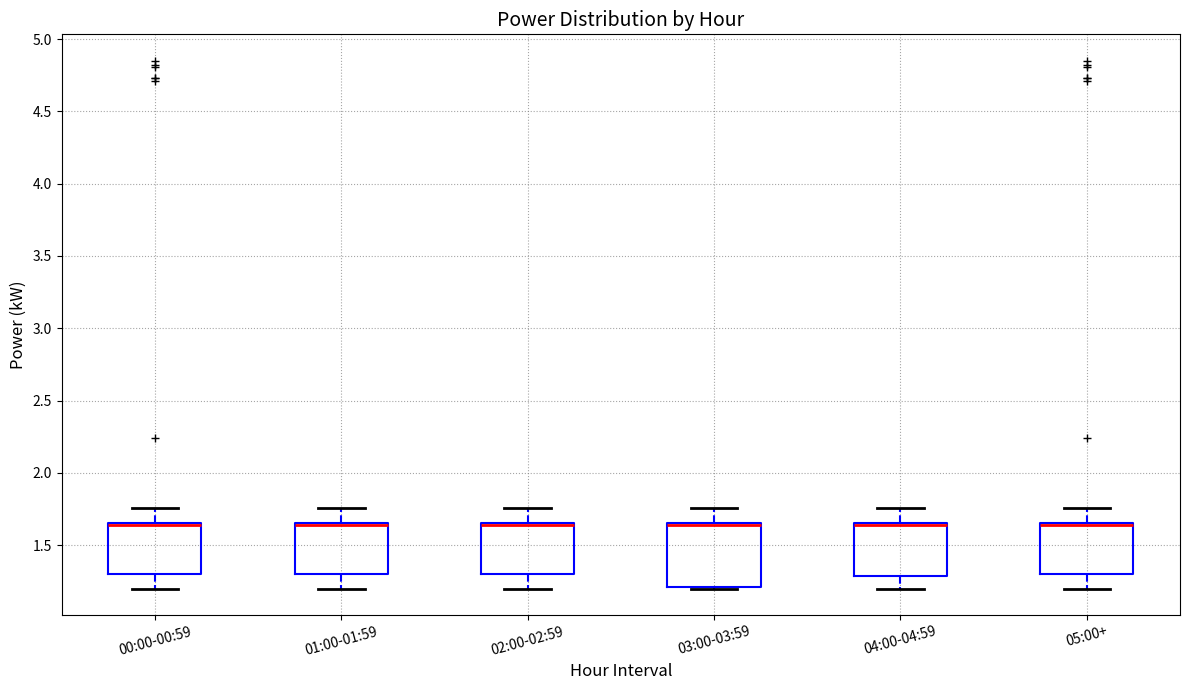

Reading left to right, transcribe this box plot: for each box, give where its median line is, the range the box spans, and where its two whiskers end, as read against the y-axis. The values are not printed on the chart, so give them approximately, as read against the axis.

00:00-00:59: median 1.65 (drawn on the box's upper edge), box 1.30 to 1.65, whiskers 1.20 to 1.75
01:00-01:59: median 1.65 (drawn on the box's upper edge), box 1.30 to 1.65, whiskers 1.20 to 1.75
02:00-02:59: median 1.65 (drawn on the box's upper edge), box 1.30 to 1.65, whiskers 1.20 to 1.75
03:00-03:59: median 1.65 (drawn on the box's upper edge), box 1.20 to 1.65, whiskers 1.20 to 1.75
04:00-04:59: median 1.65 (drawn on the box's upper edge), box 1.30 to 1.65, whiskers 1.20 to 1.75
05:00+: median 1.65 (drawn on the box's upper edge), box 1.30 to 1.65, whiskers 1.20 to 1.75